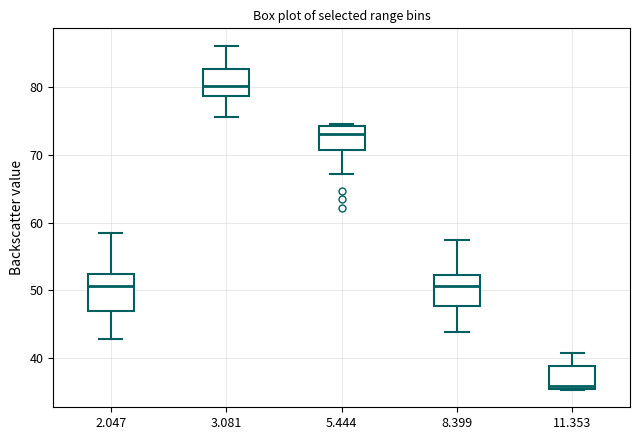

Reading left to right, transcribe this box plot: for each box, give where its median line is, the range the box spans, and where its two whiskers end, as read against the y-axis. The values are not printed on the chart, so give them approximately, as read against the axis.

2.047: median 51, box 47 to 52, whiskers 43 to 59
3.081: median 80, box 79 to 83, whiskers 76 to 86
5.444: median 73, box 71 to 74, whiskers 67 to 75
8.399: median 51, box 48 to 52, whiskers 44 to 57
11.353: median 36, box 35 to 39, whiskers 35 to 41